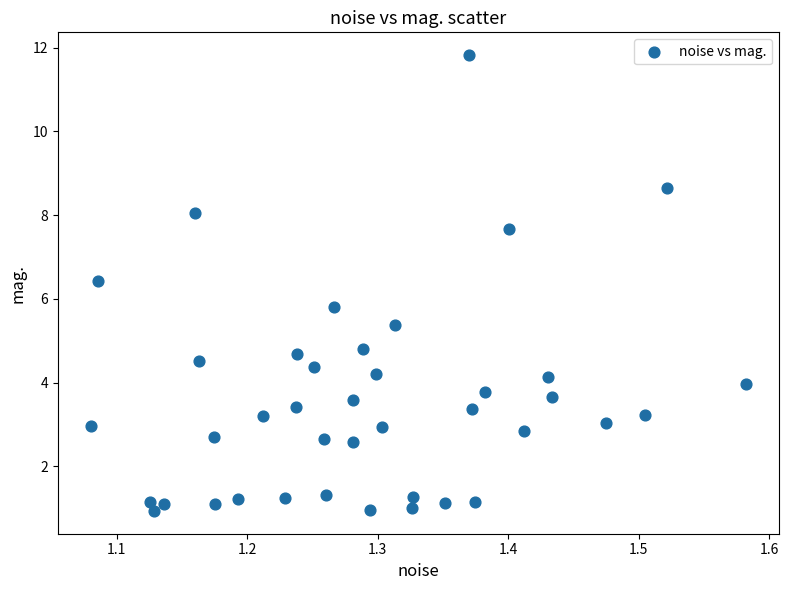

What is the range of Y values (max minus min)?

10.9